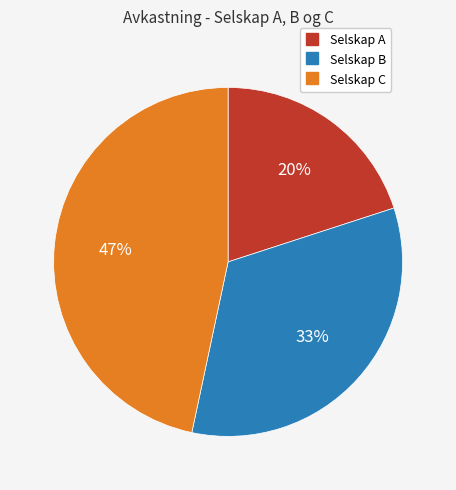

To the nearest percent, what percentage of the pie is Selskap A?

20%